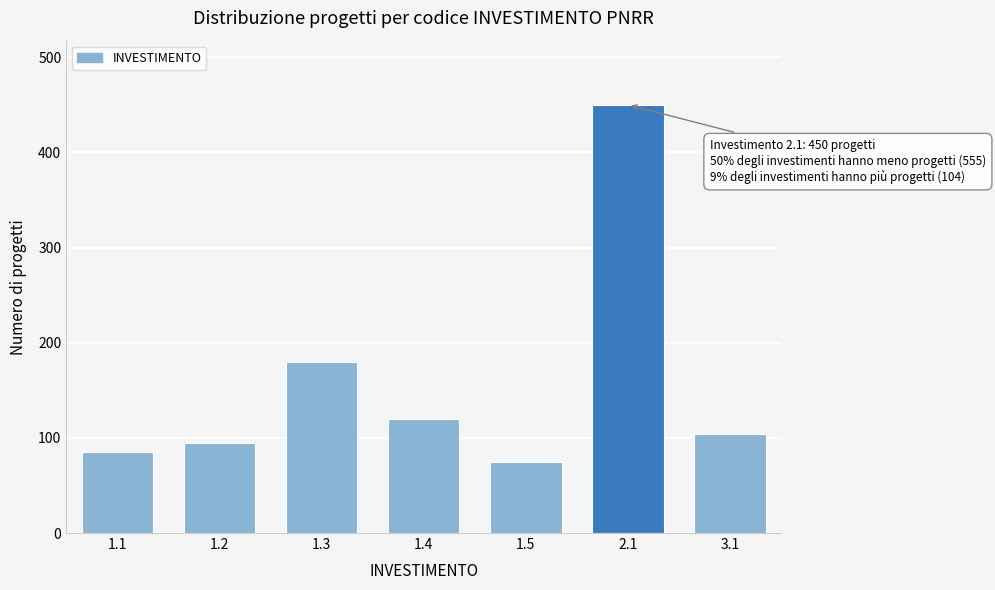

Reading left to right, list all the values displayed in this chart.

1.1=85	1.2=95	1.3=180	1.4=120	1.5=75	2.1=450	3.1=104